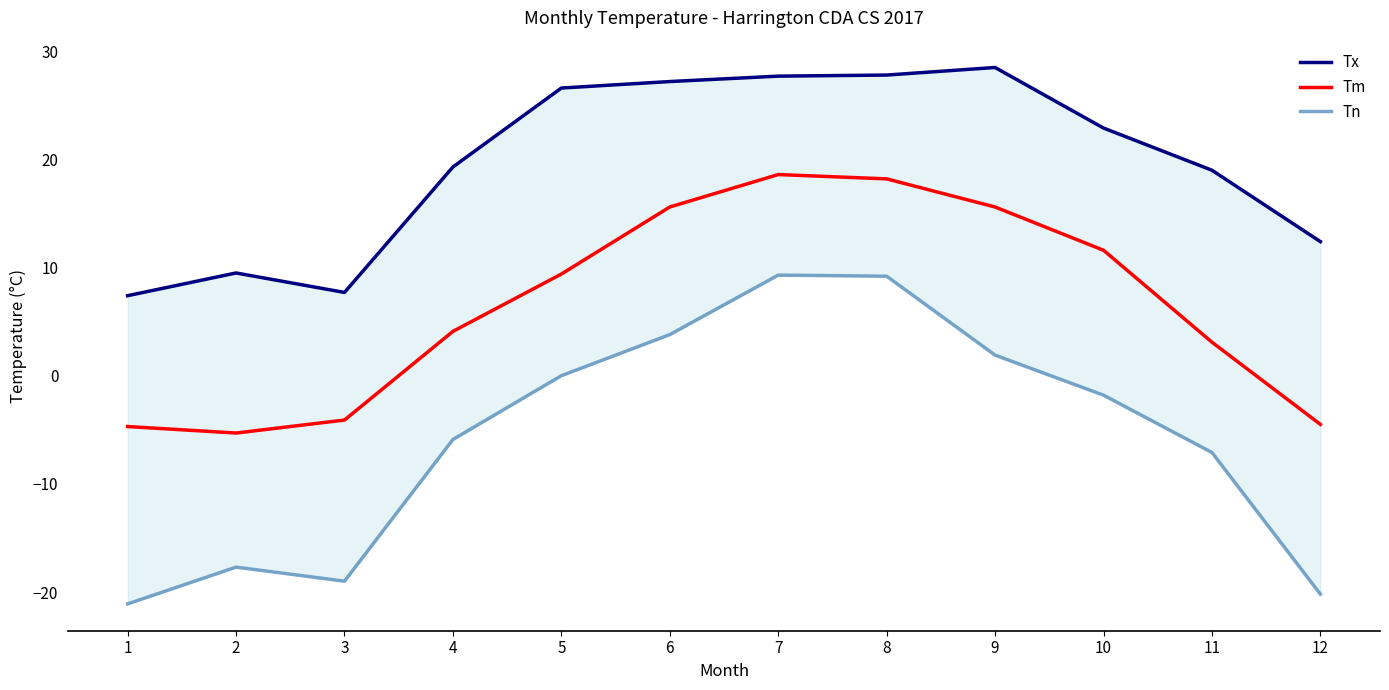

What is the minimum value shown in the chart?

-21.1